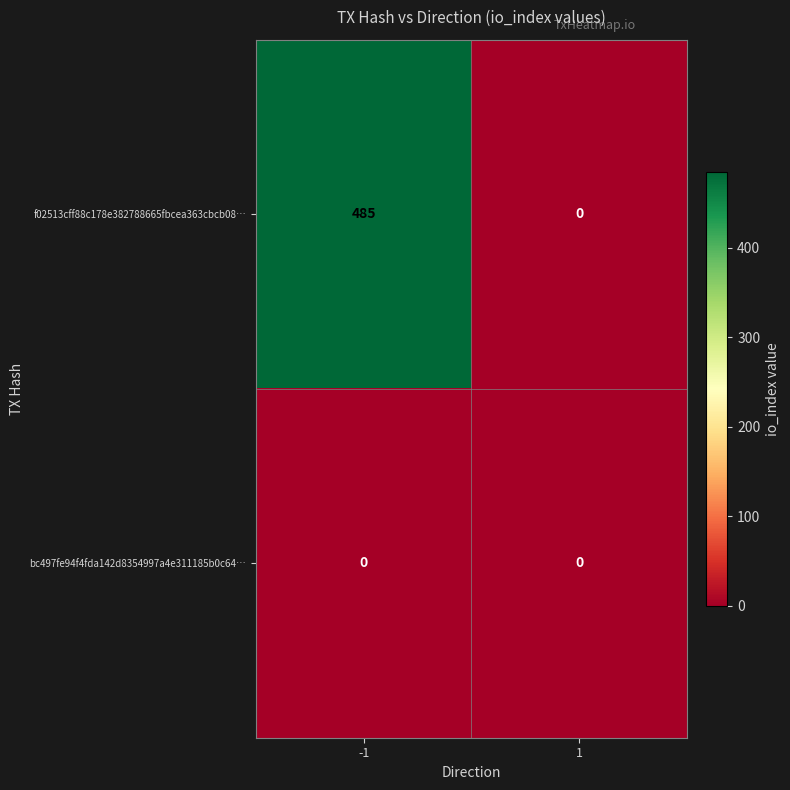

Rank the series by their maximum value, from lowest to highest.

bc497fe94f4fda142d8354997a4e311185b0c64…, f02513cff88c178e382788665fbcea363cbcb08…